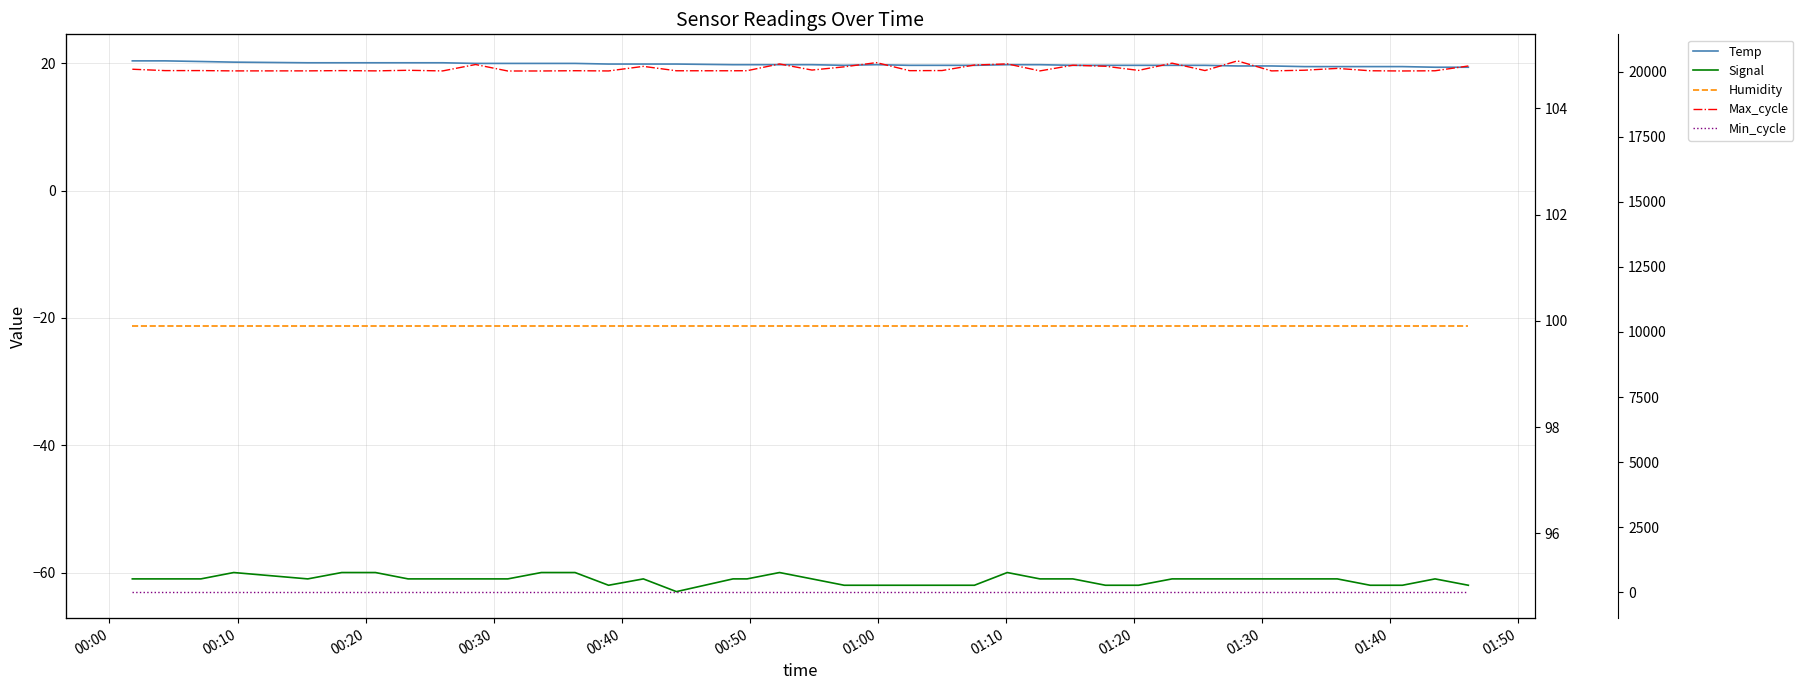

True or false: Humidity and Temp cross at least once.

False